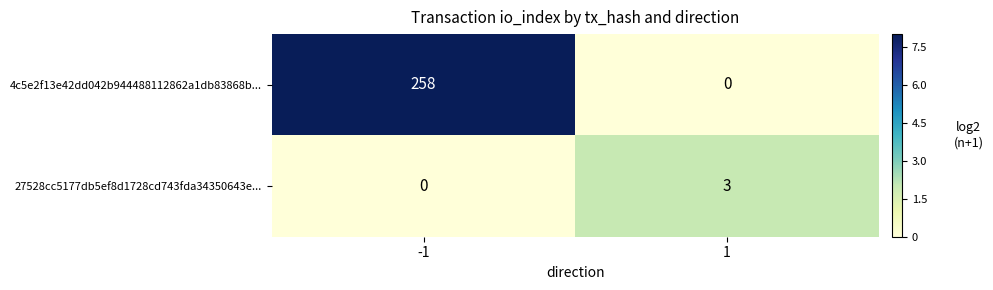

Rank the series by their average value, from lowest to highest.

27528cc5177db5ef8d1728cd743fda34350643e..., 4c5e2f13e42dd042b944488112862a1db83868b...